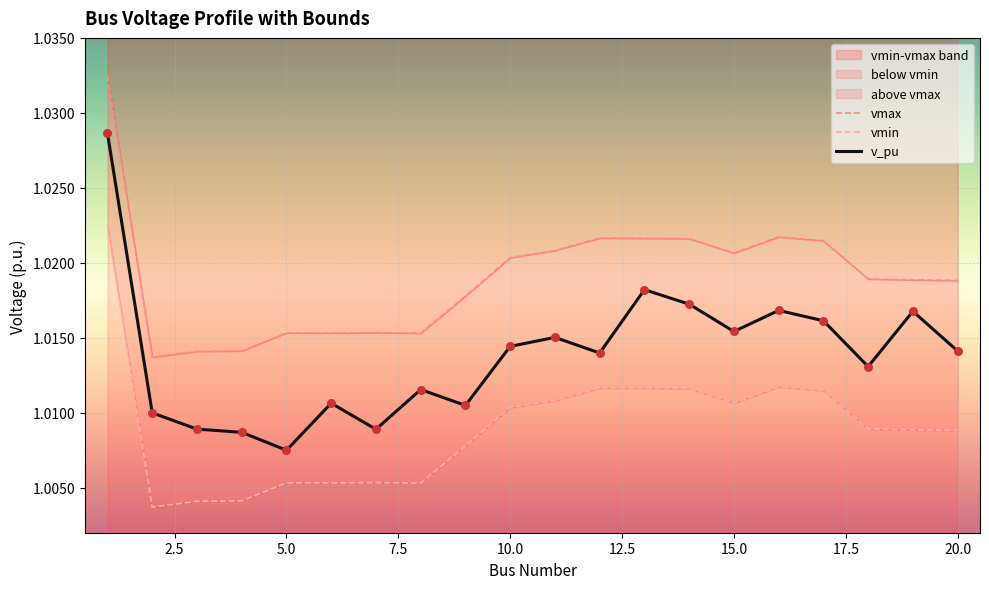

Which series has the widest spread of Y values?

v_pu